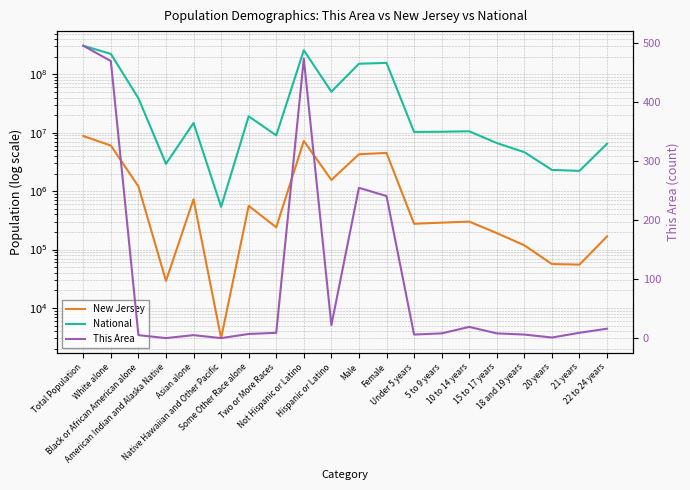

What value does the New Jersey series have at 22 to 24 years, to the nearest 10?

167840